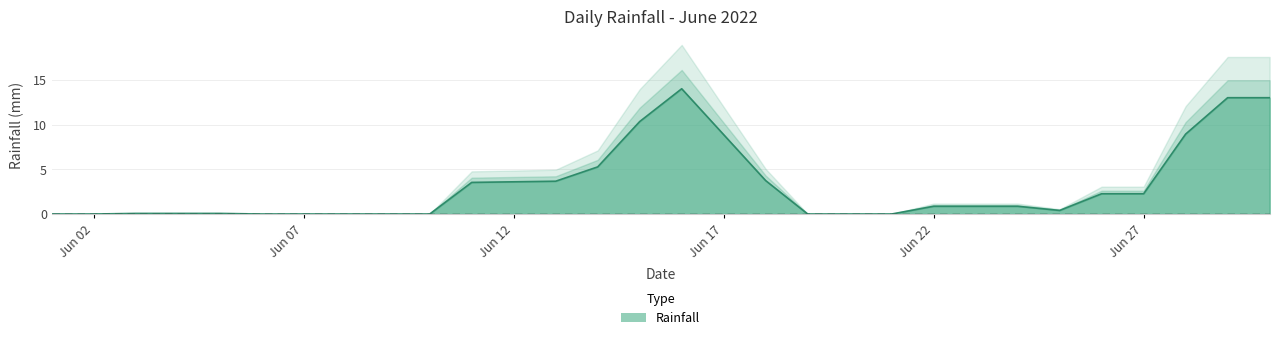

Does the chart display data point markers on the line(s)?

No